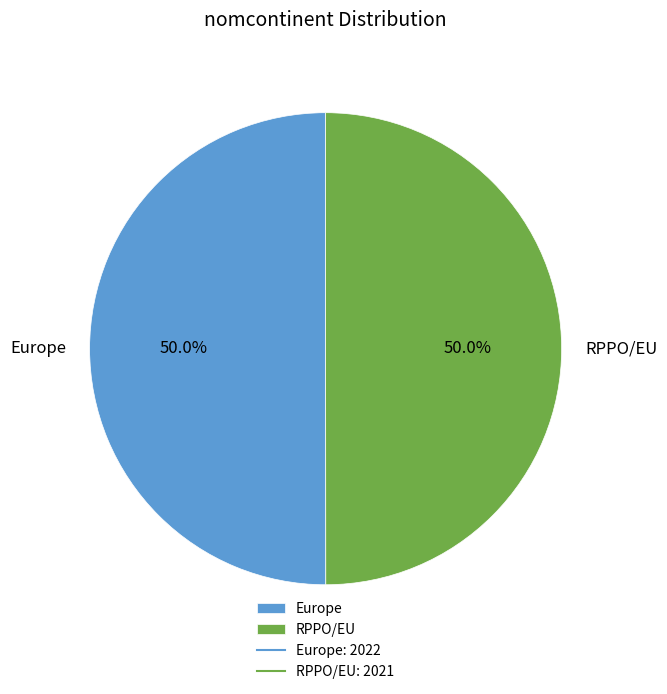

To the nearest percent, what portion does RPPO/EU represent?

50%